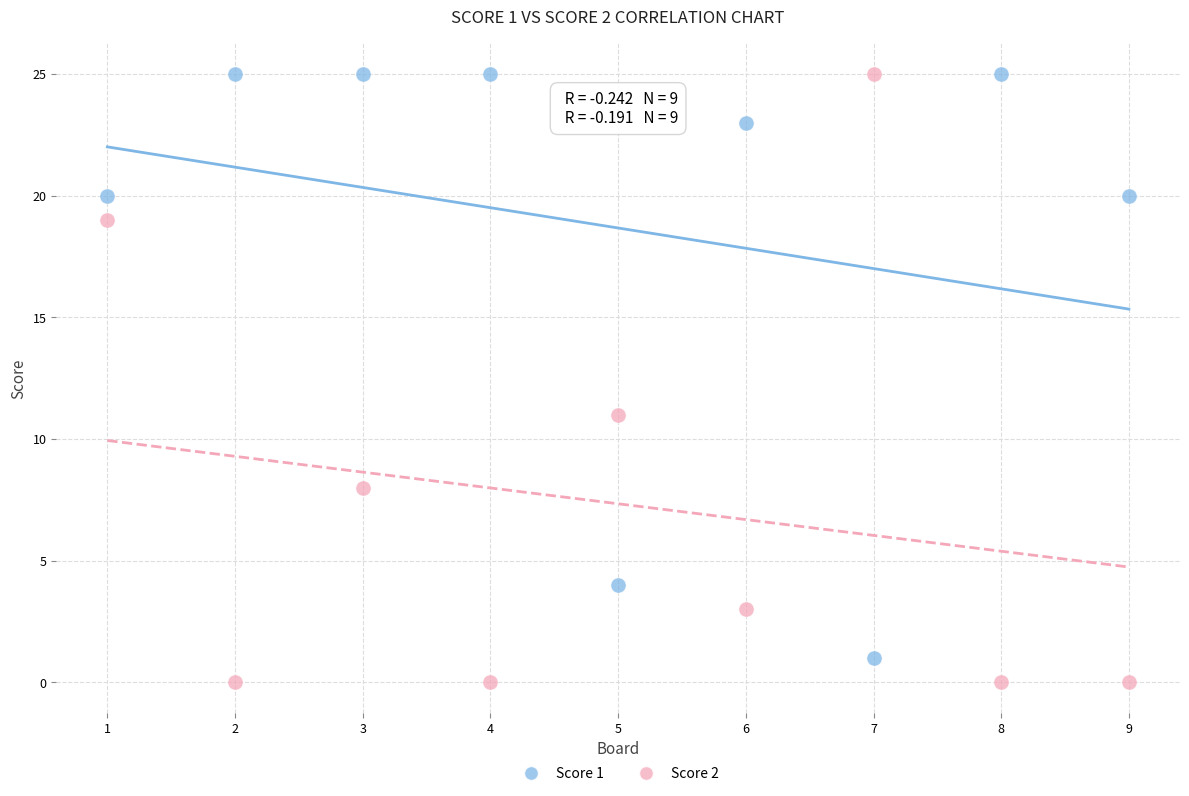

Across all data points, what is the range of Y values (max minus min)?

25